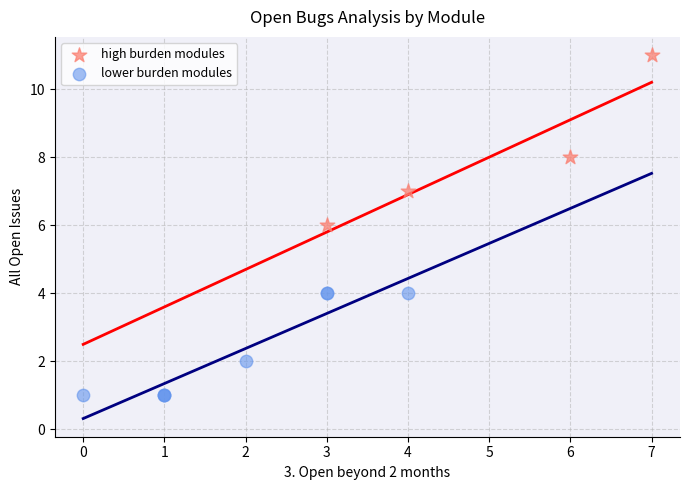

Which series has the widest spread of Y values?

high burden modules